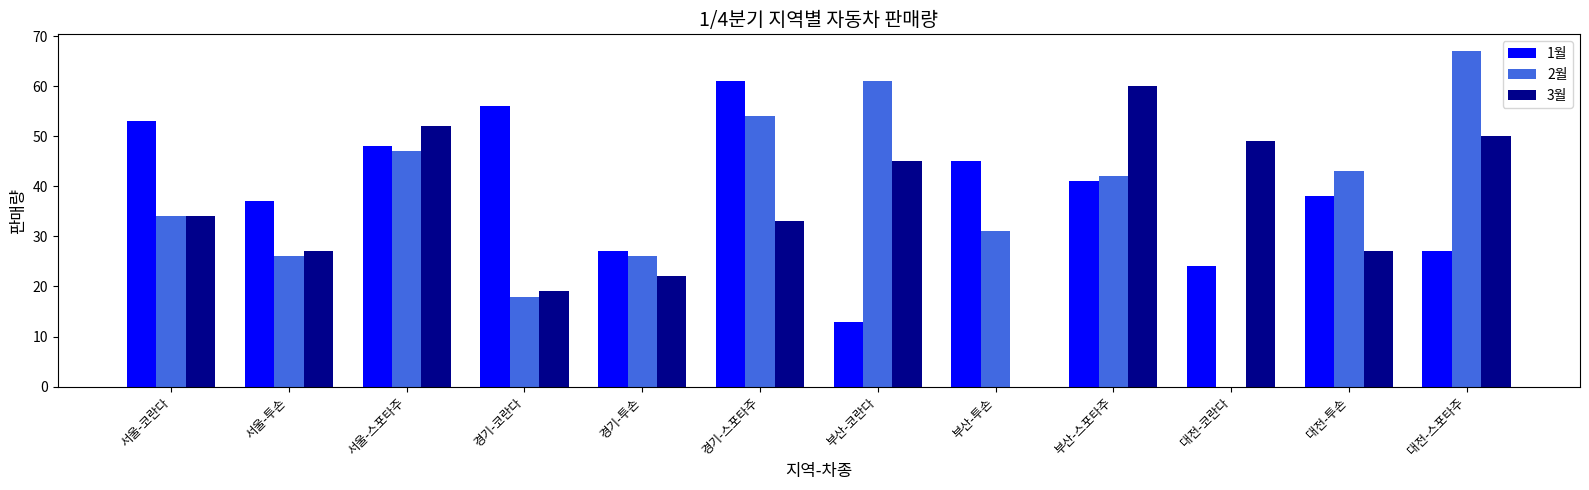

Is the value of 2월 at 경기-투손 greater than the value of 1월 at 서울-투손?

No